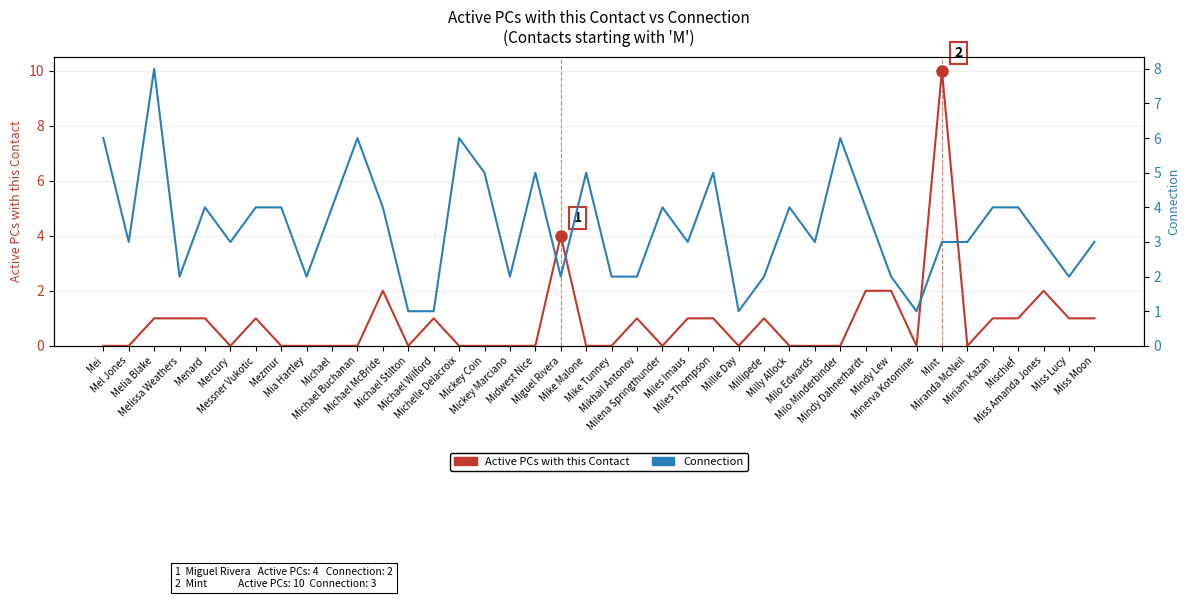

How many categories are shown in the chart?

40